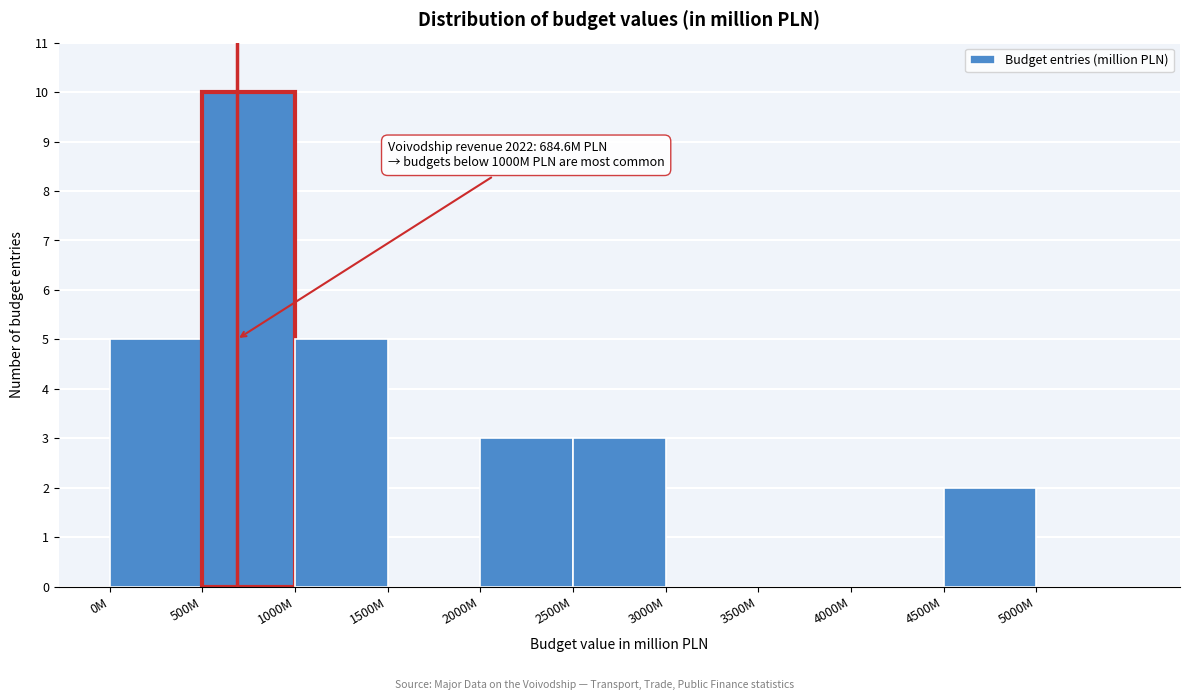

Reading right to left, transcribe all the data shown in this chart.

5000M=0	4500M=2	4000M=0	3500M=0	3000M=0	2500M=3	2000M=3	1500M=0	1000M=5	500M=10	0M=5